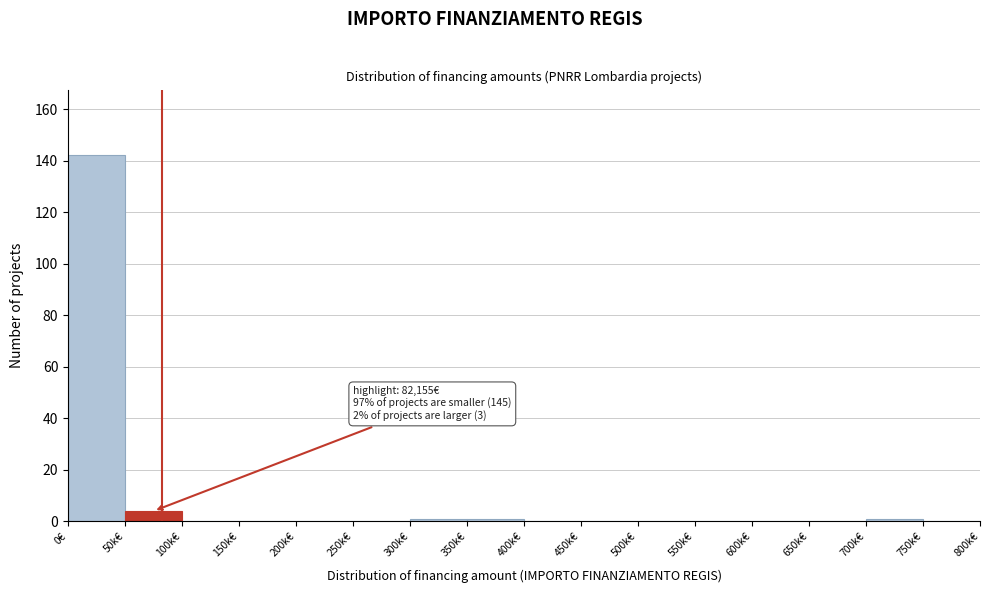

What is the sum of the values at 50k€ and 150k€?

4